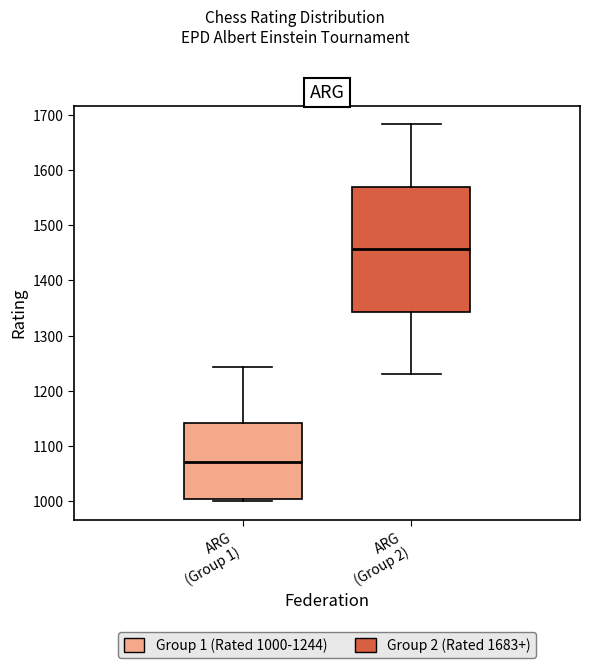

Which box is the tallest, from its lower edge to its upper edge?

ARG (Group 2)